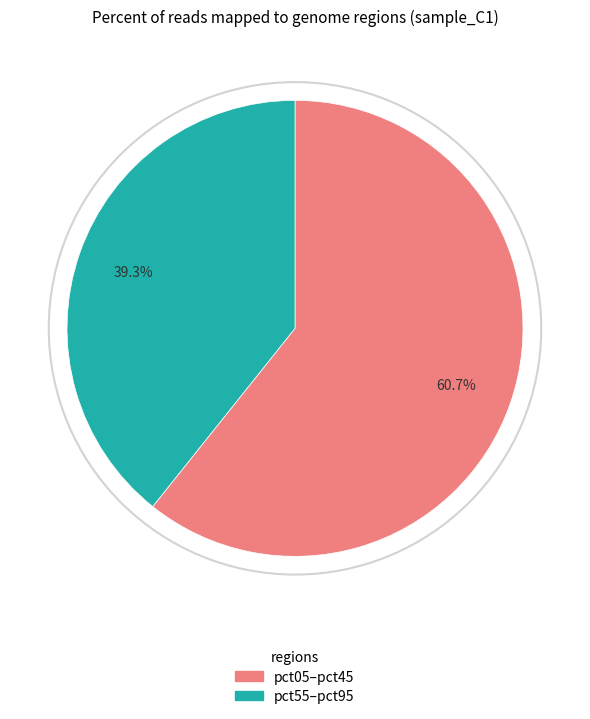

Is there a majority slice in this chart?

Yes